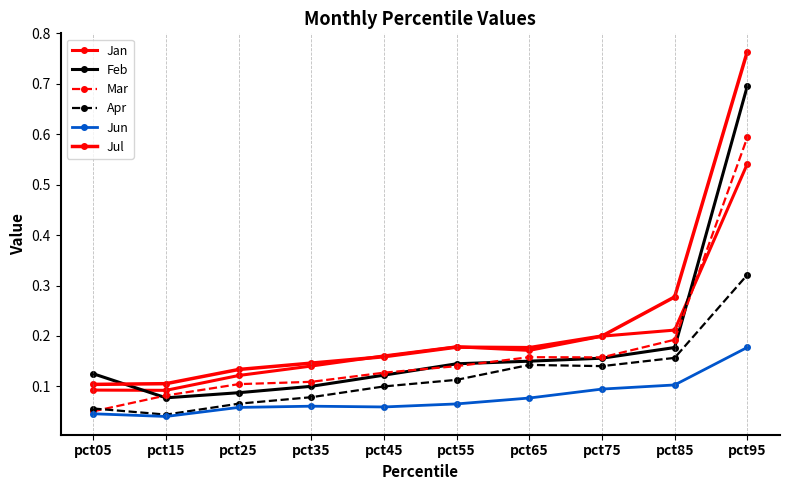

What is the maximum value for Apr?

0.3